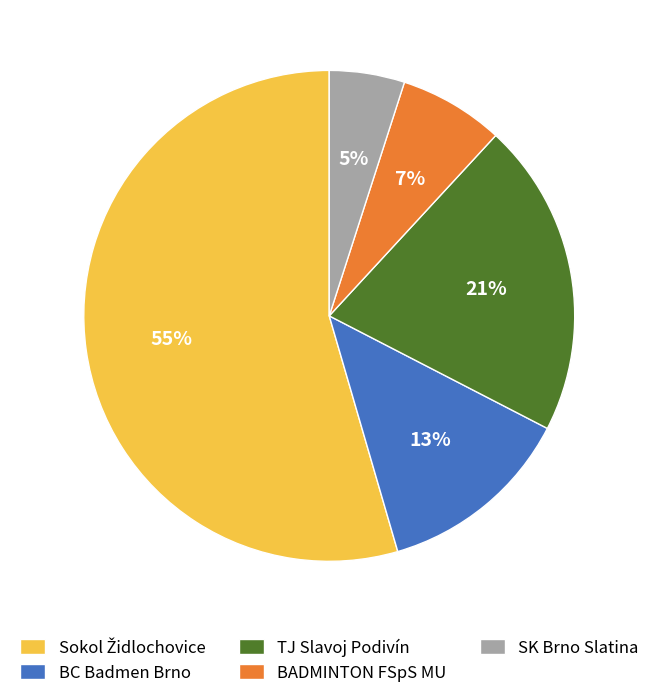

The BADMINTON FSpS MU slice represents 15% of the pie. True or false?

False